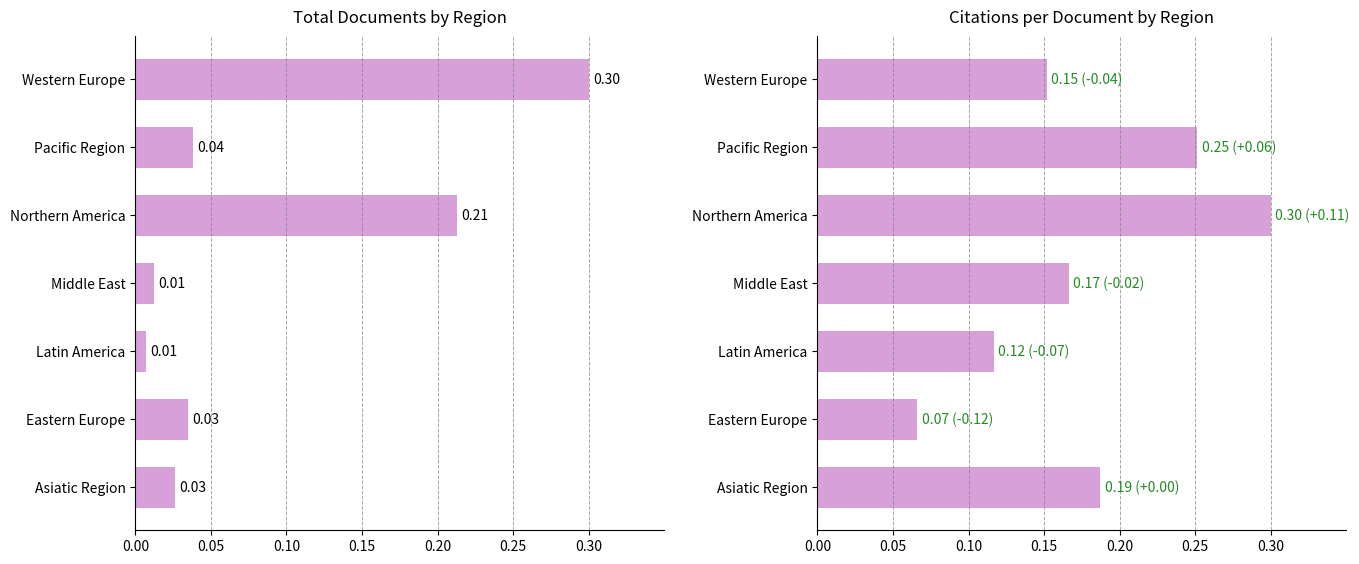

What is the difference between the second highest and minimum values in the Documents series?

0.2